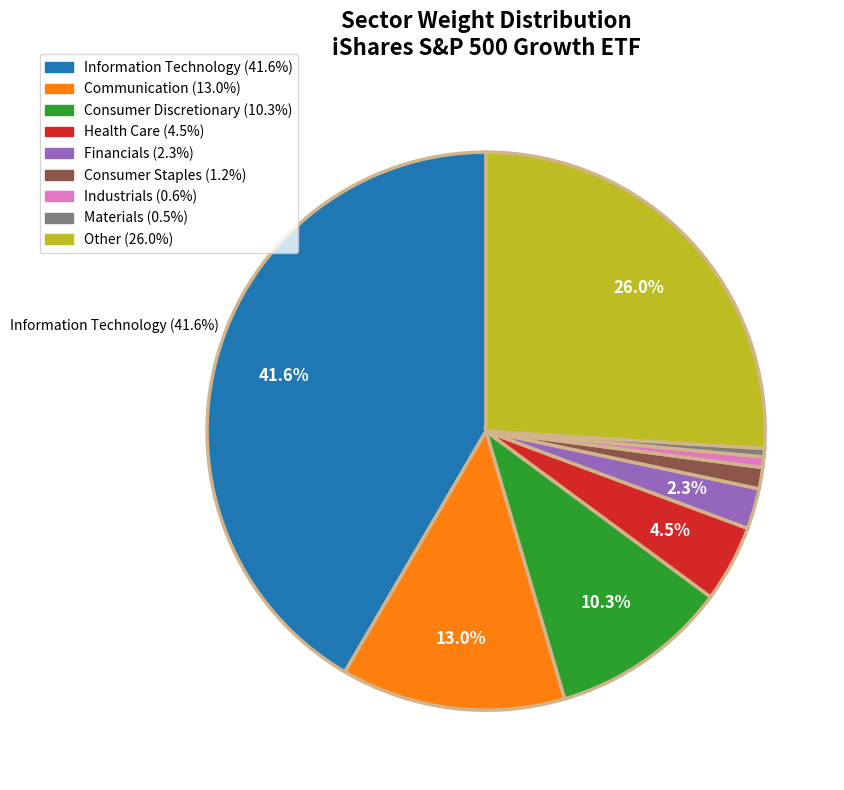

Combined, do Financials (2.3%) and Other (26.0%) account for over 50%?

No